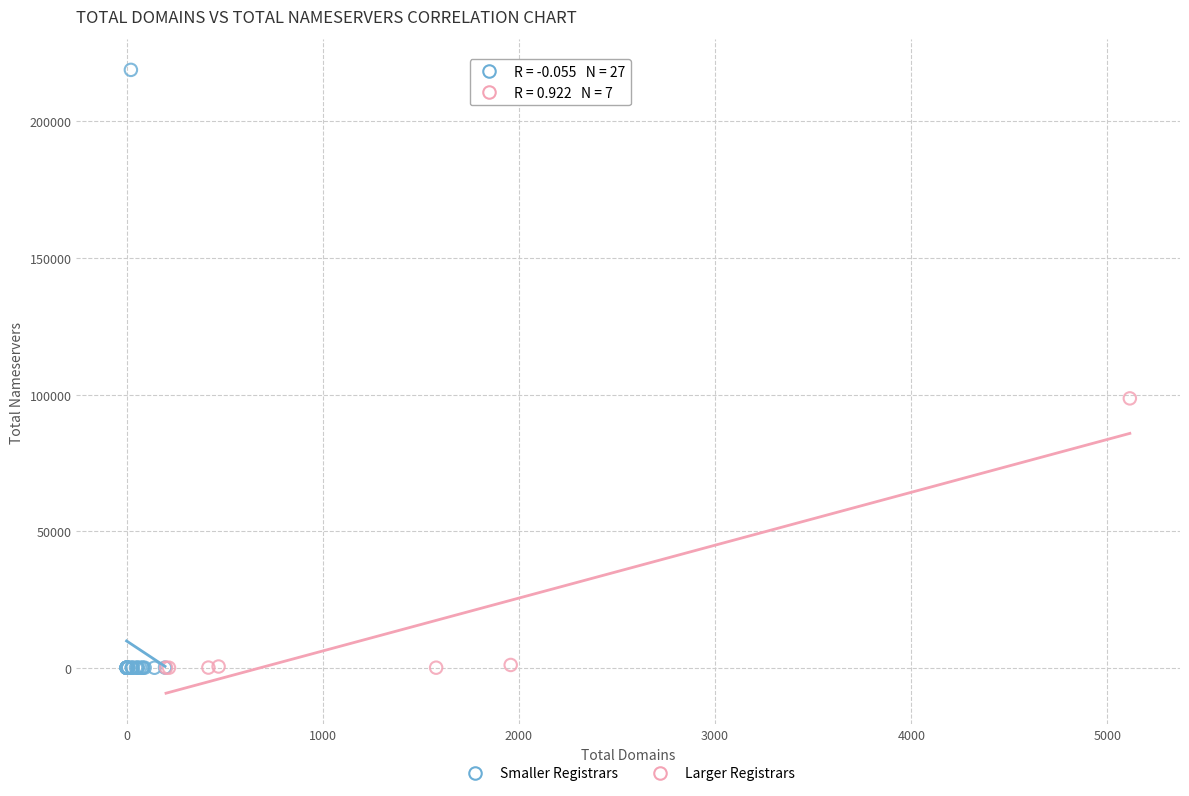

Which series has the largest Y range (max minus min)?

Smaller Registrars